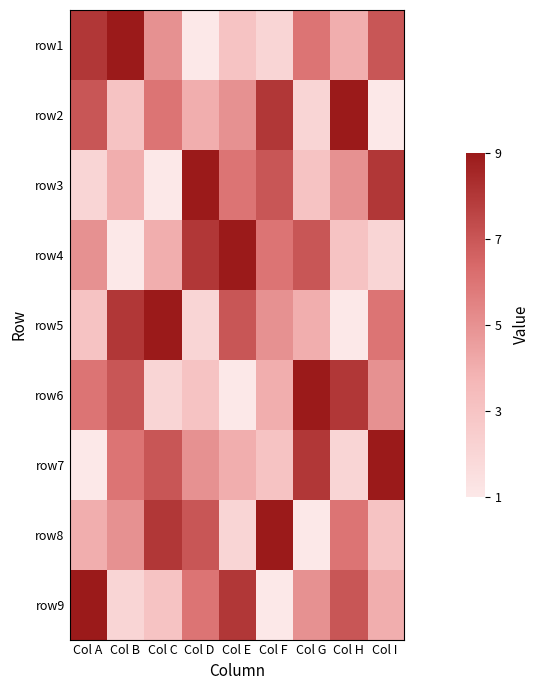

Reading left to right, extract all data points from this chart.

row1: Col A=8	Col B=9	Col C=5	Col D=1	Col E=3	Col F=2	Col G=6	Col H=4	Col I=7
row2: Col A=7	Col B=3	Col C=6	Col D=4	Col E=5	Col F=8	Col G=2	Col H=9	Col I=1
row3: Col A=2	Col B=4	Col C=1	Col D=9	Col E=6	Col F=7	Col G=3	Col H=5	Col I=8
row4: Col A=5	Col B=1	Col C=4	Col D=8	Col E=9	Col F=6	Col G=7	Col H=3	Col I=2
row5: Col A=3	Col B=8	Col C=9	Col D=2	Col E=7	Col F=5	Col G=4	Col H=1	Col I=6
row6: Col A=6	Col B=7	Col C=2	Col D=3	Col E=1	Col F=4	Col G=9	Col H=8	Col I=5
row7: Col A=1	Col B=6	Col C=7	Col D=5	Col E=4	Col F=3	Col G=8	Col H=2	Col I=9
row8: Col A=4	Col B=5	Col C=8	Col D=7	Col E=2	Col F=9	Col G=1	Col H=6	Col I=3
row9: Col A=9	Col B=2	Col C=3	Col D=6	Col E=8	Col F=1	Col G=5	Col H=7	Col I=4